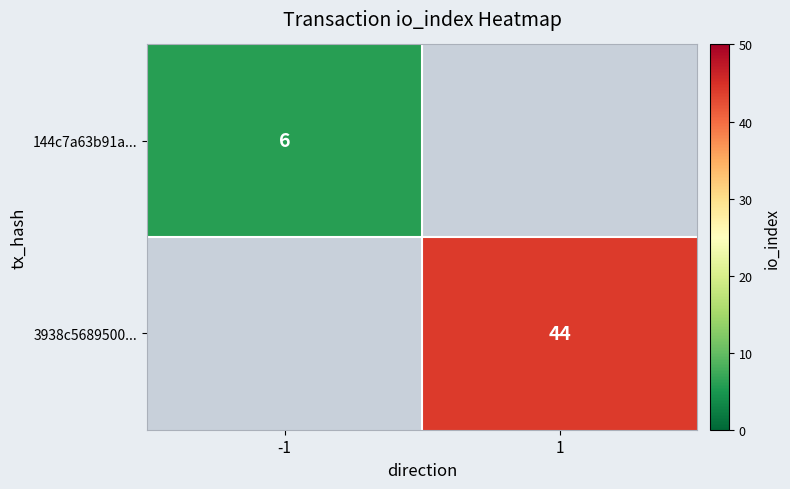

The value of 144c7a63b91a... at -1 is 9. True or false?

False